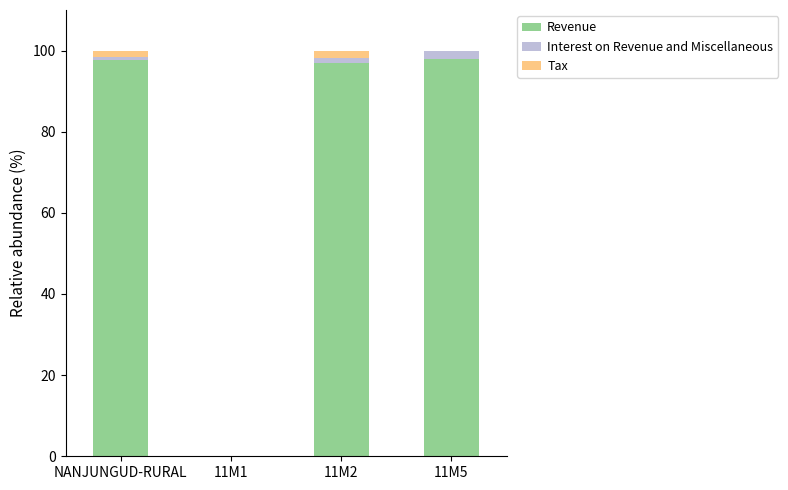

The value of Revenue at 11M2 is 158.0. True or false?

False